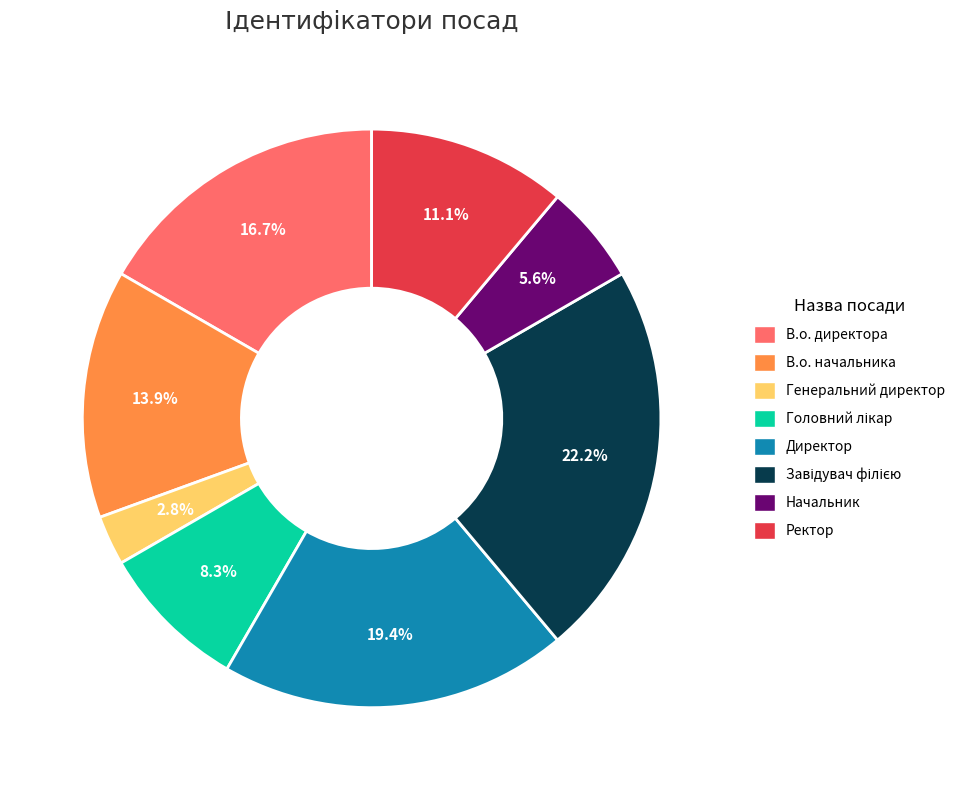

Does any single category account for the majority?

No